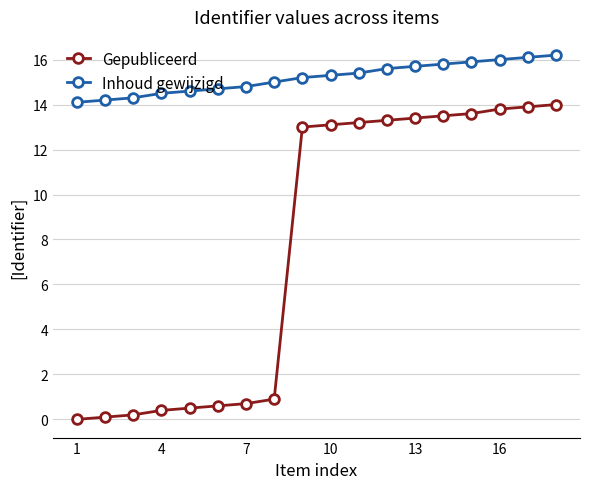

List the series in order of their peak value, lowest first.

Gepubliceerd, Inhoud gewijzigd